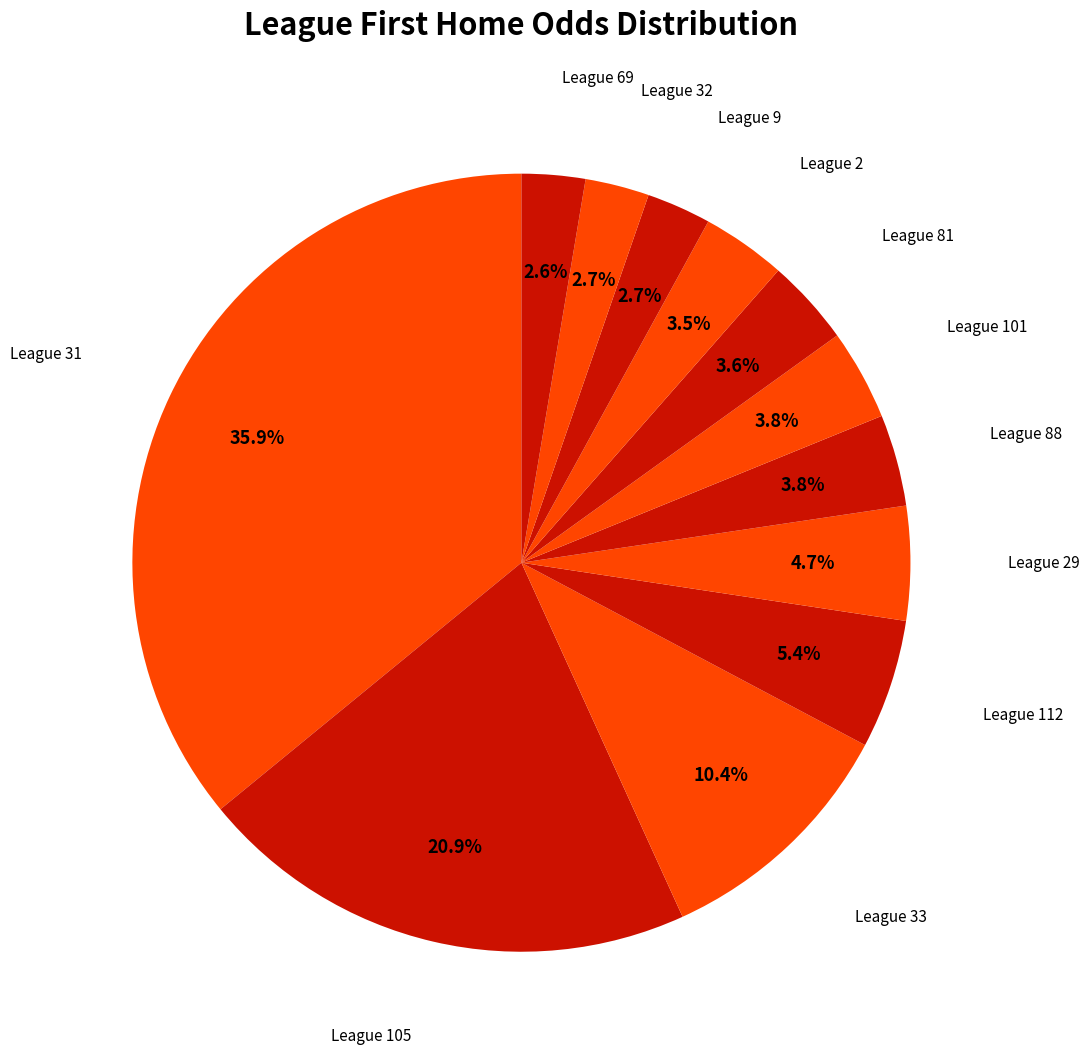

Count the number of slices in the pie.

12